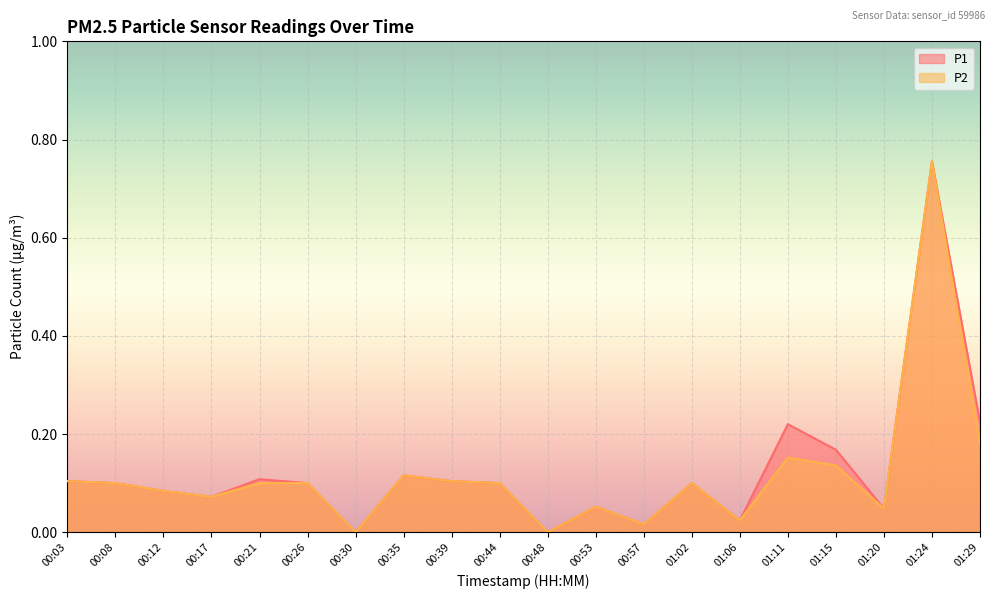

Which series changed the most between 00:30 and 01:02?

P1